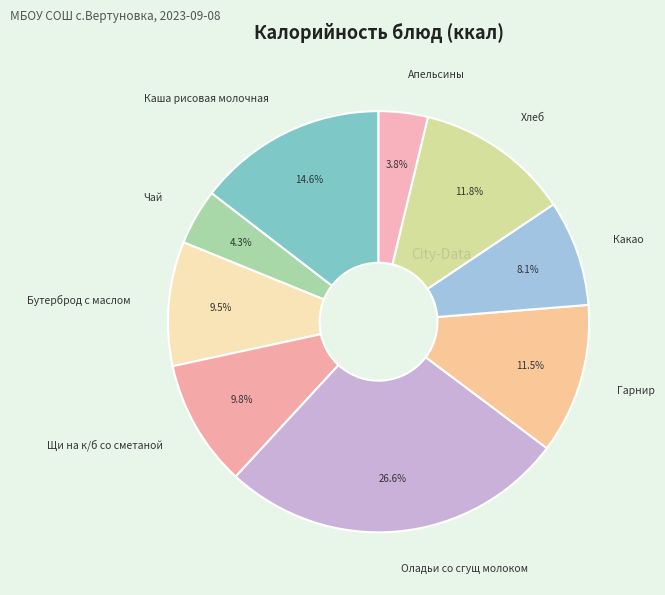

Which category has the smallest portion of the pie?

Апельсины